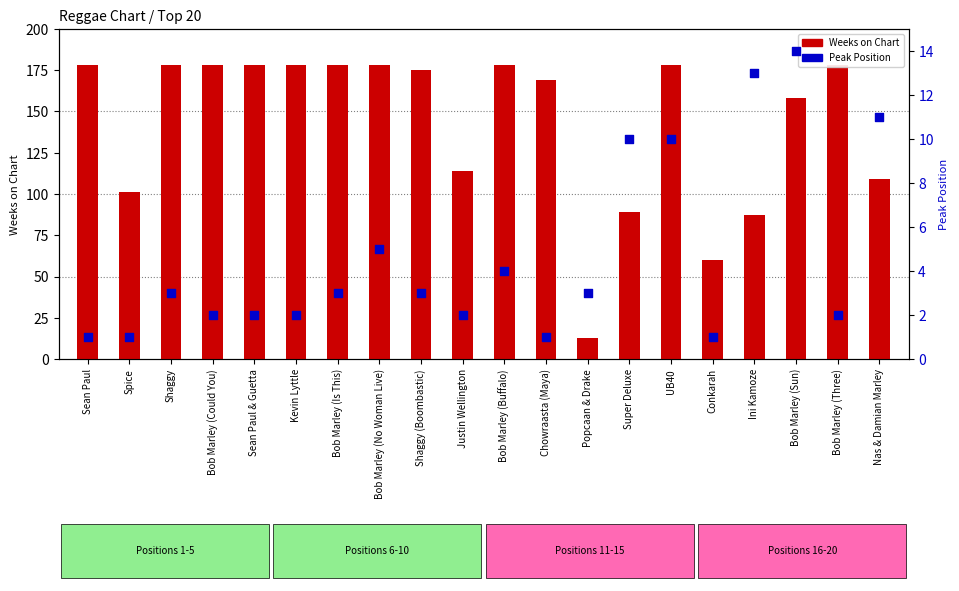

Which series contains the highest Y value?

Weeks on Chart